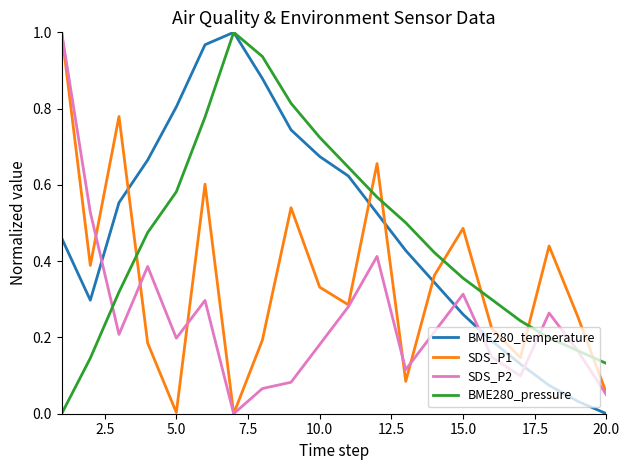

True or false: BME280_temperature and SDS_P1 cross at least once.

True